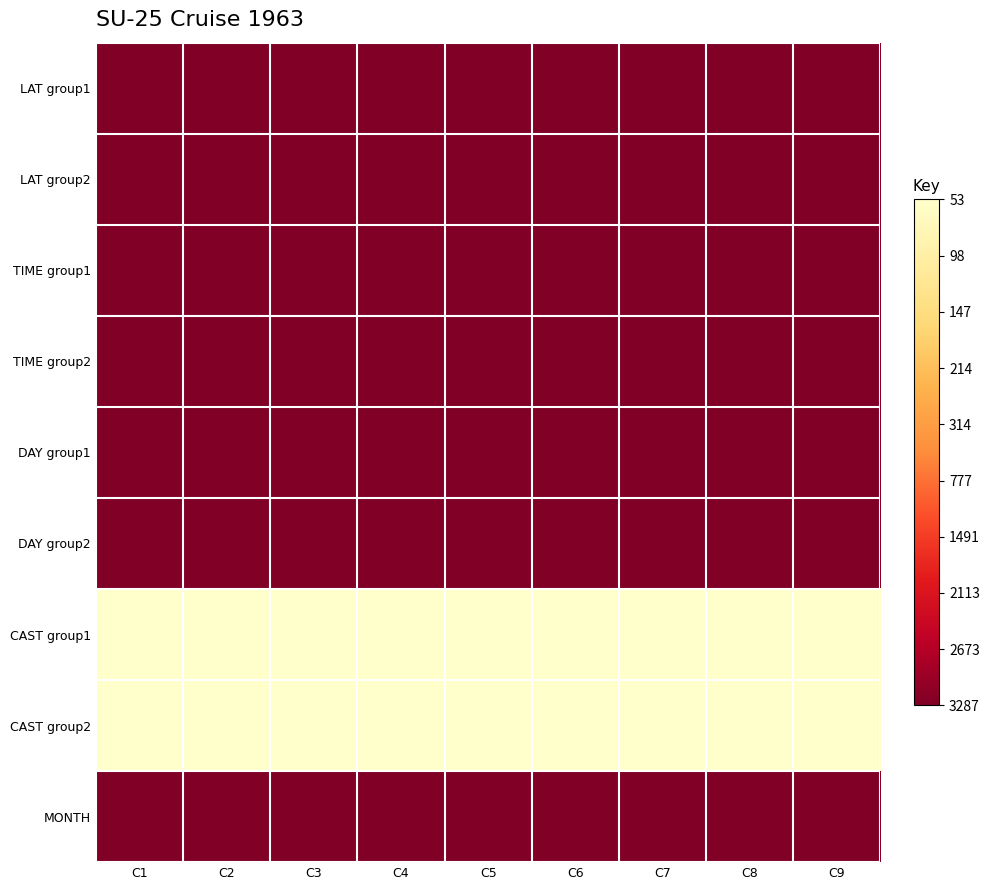

Rank the series by their maximum value, from highest to lowest.

CAST group2, CAST group1, DAY group1, TIME group2, TIME group1, DAY group2, LAT group2, LAT group1, MONTH